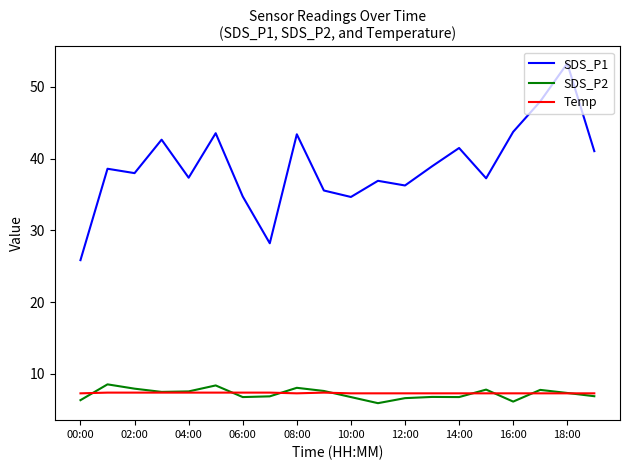

True or false: SDS_P2 and SDS_P1 intersect in this chart.

False